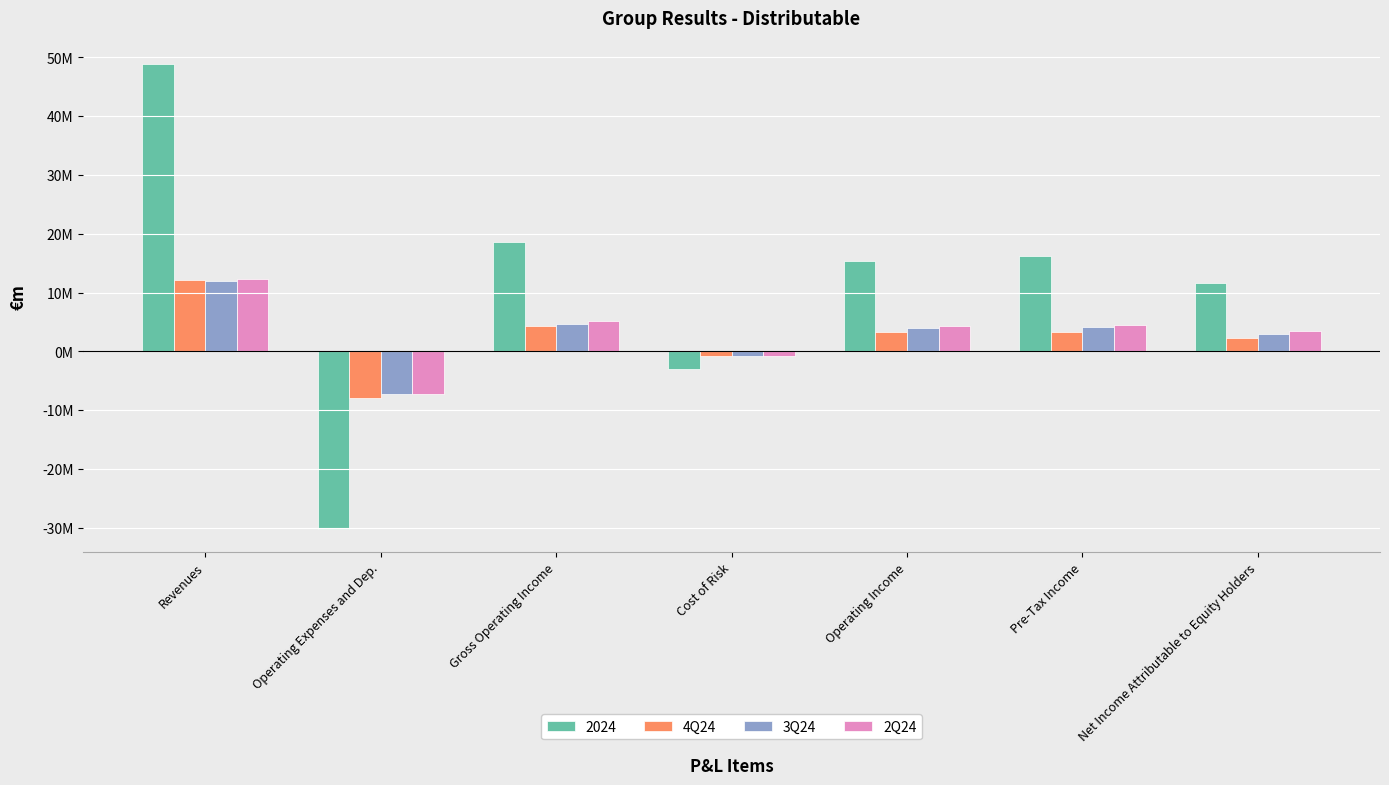

What are all the series names shown in the legend?

2024, 4Q24, 3Q24, 2Q24